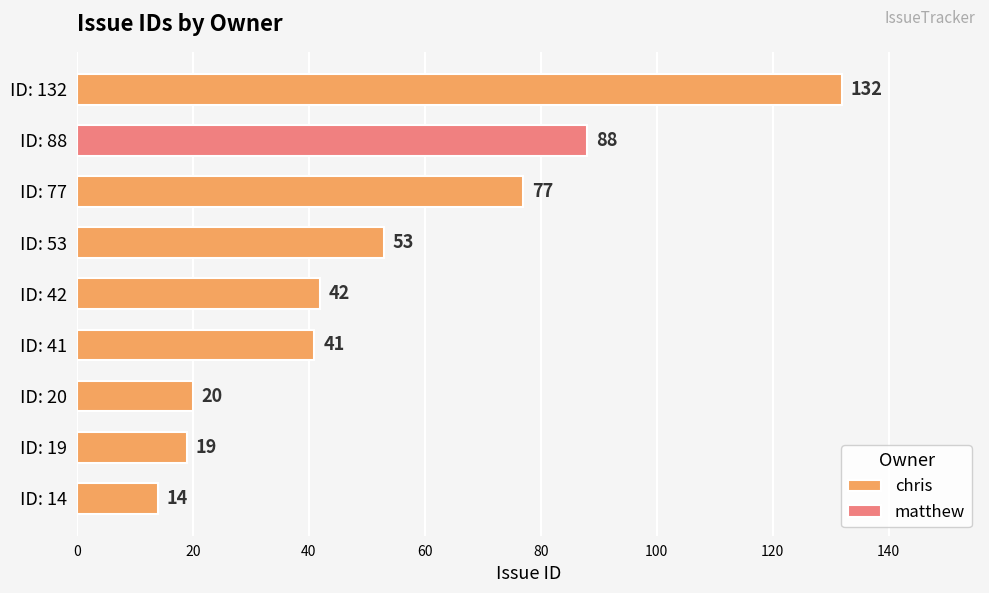

What is the maximum value for chris?

132